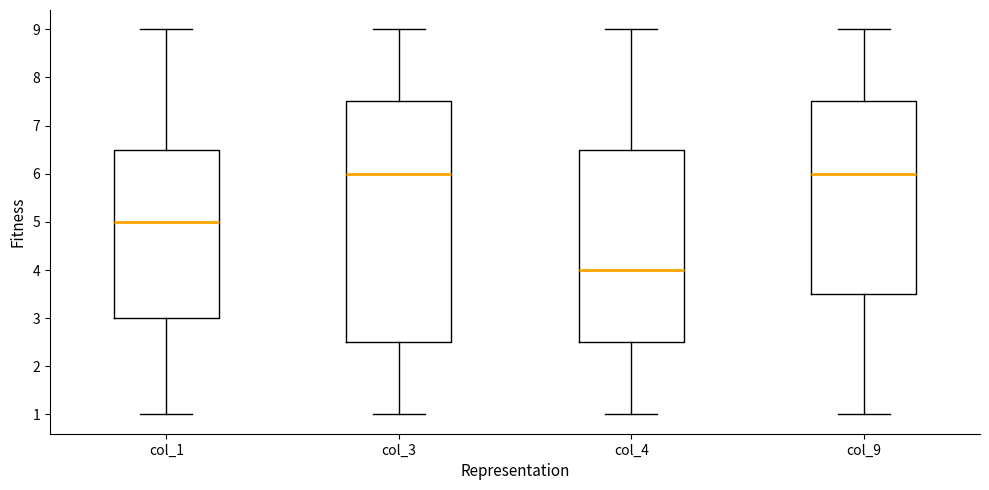

Reading left to right, read every box against the y-axis: the position of its median line, the range the box covers, and the ends of its whiskers. The values are not printed on the chart, so give them approximately, as read against the axis.

col_1: median 5.0, box 3.0 to 6.5, whiskers 1.0 to 9.0
col_3: median 6.0, box 2.5 to 7.5, whiskers 1.0 to 9.0
col_4: median 4.0, box 2.5 to 6.5, whiskers 1.0 to 9.0
col_9: median 6.0, box 3.5 to 7.5, whiskers 1.0 to 9.0